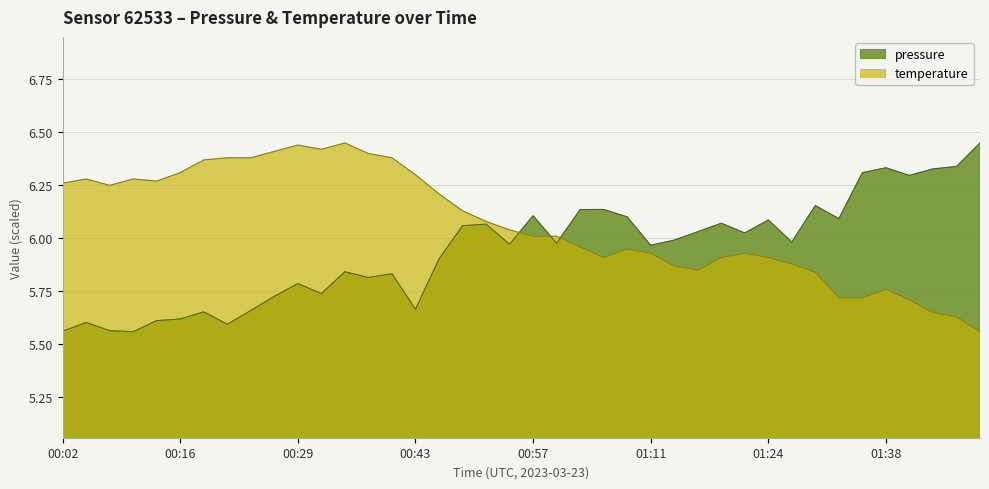

Rank the categories by value from highest to lowest.

01:49, 01:46, 01:38, 01:44, 01:35, 01:41, 01:30, 01:05, 01:02, 00:57, 01:08, 01:33, 01:24, 01:19, 00:51, 00:49, 01:16, 01:22, 01:13, 01:27, 01:00, 00:54, 01:11, 00:46, 00:35, 00:40, 00:38, 00:29, 00:32, 00:27, 00:43, 00:24, 00:18, 00:16, 00:13, 00:04, 00:21, 00:07, 00:02, 00:10